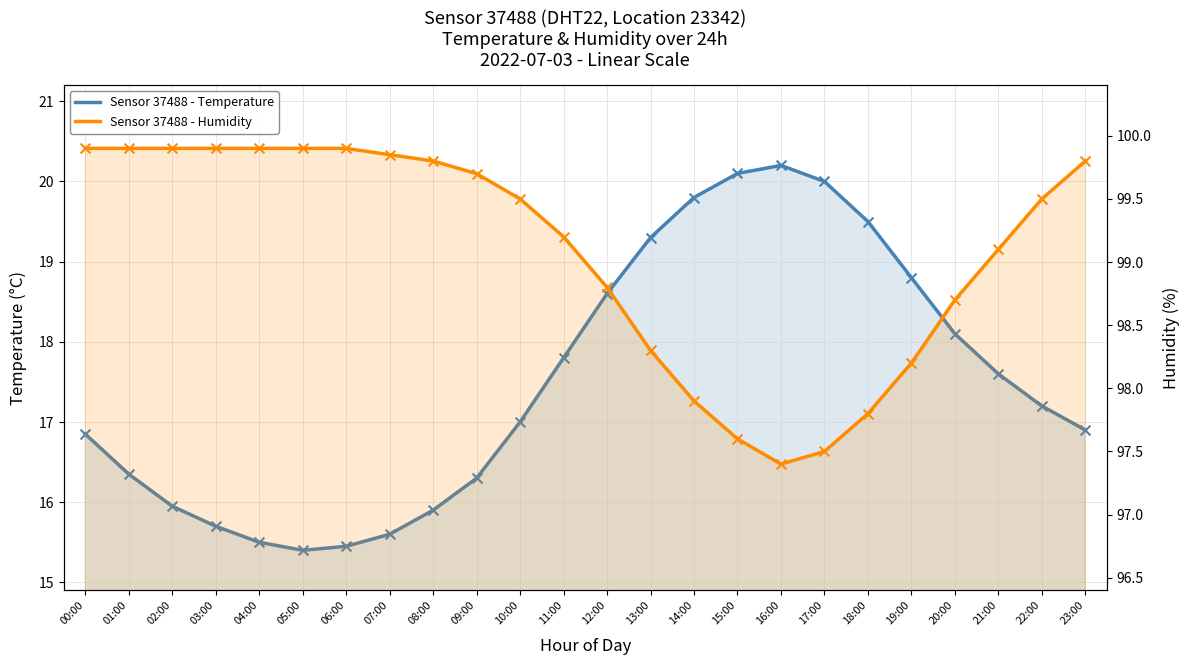

Is the value of humidity at 06:00 greater than the value of temperature at 23:00?

Yes